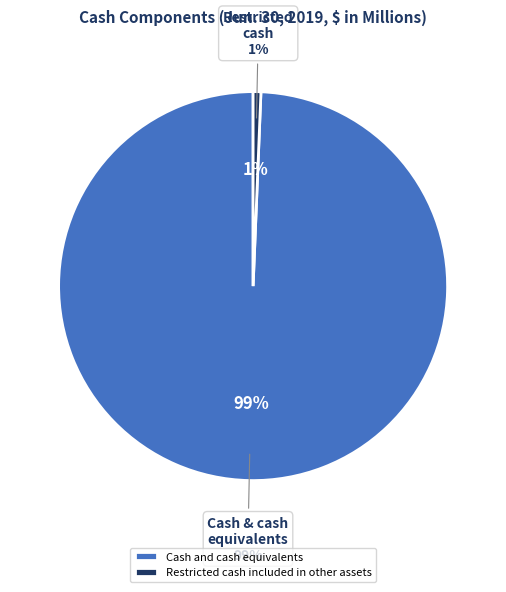

Combined, do Restricted cash included in other assets and Cash and cash equivalents account for over 50%?

Yes